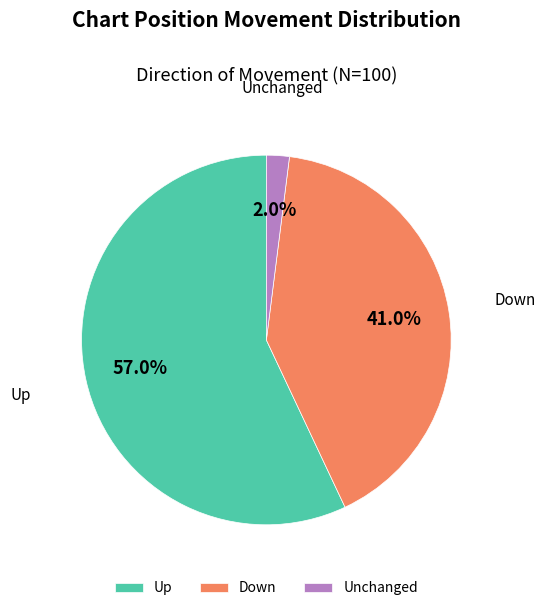

Which slice is the largest?

Up